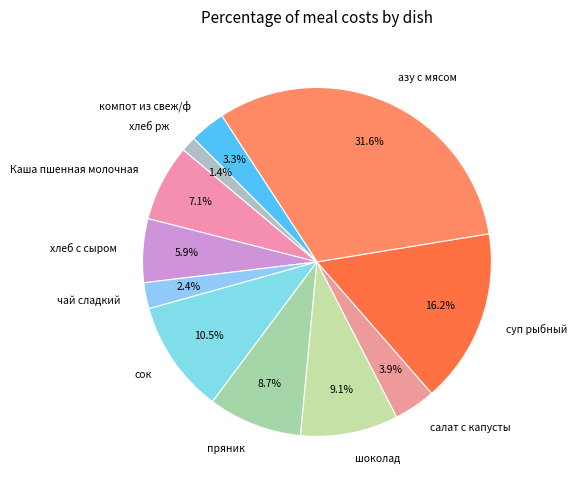

How many slices are in this pie chart?

11